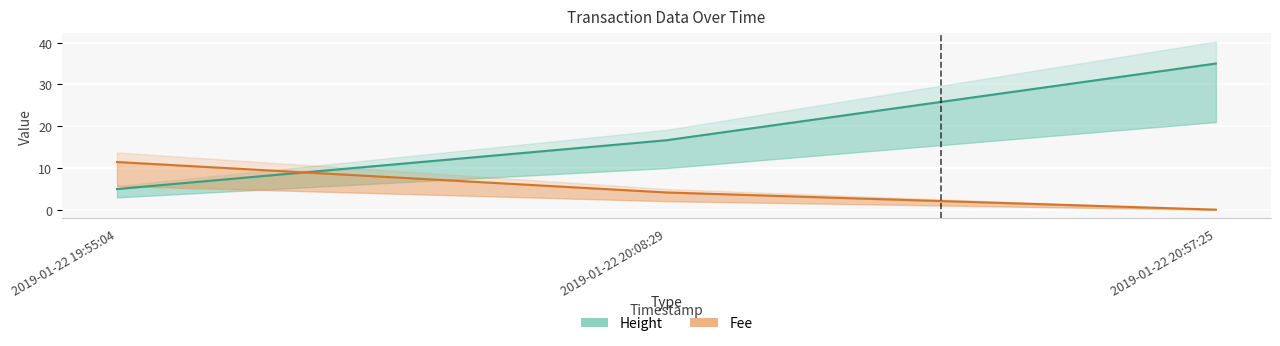

True or false: Height has a value of 16.7 at 2019-01-22 20:08:29.

True